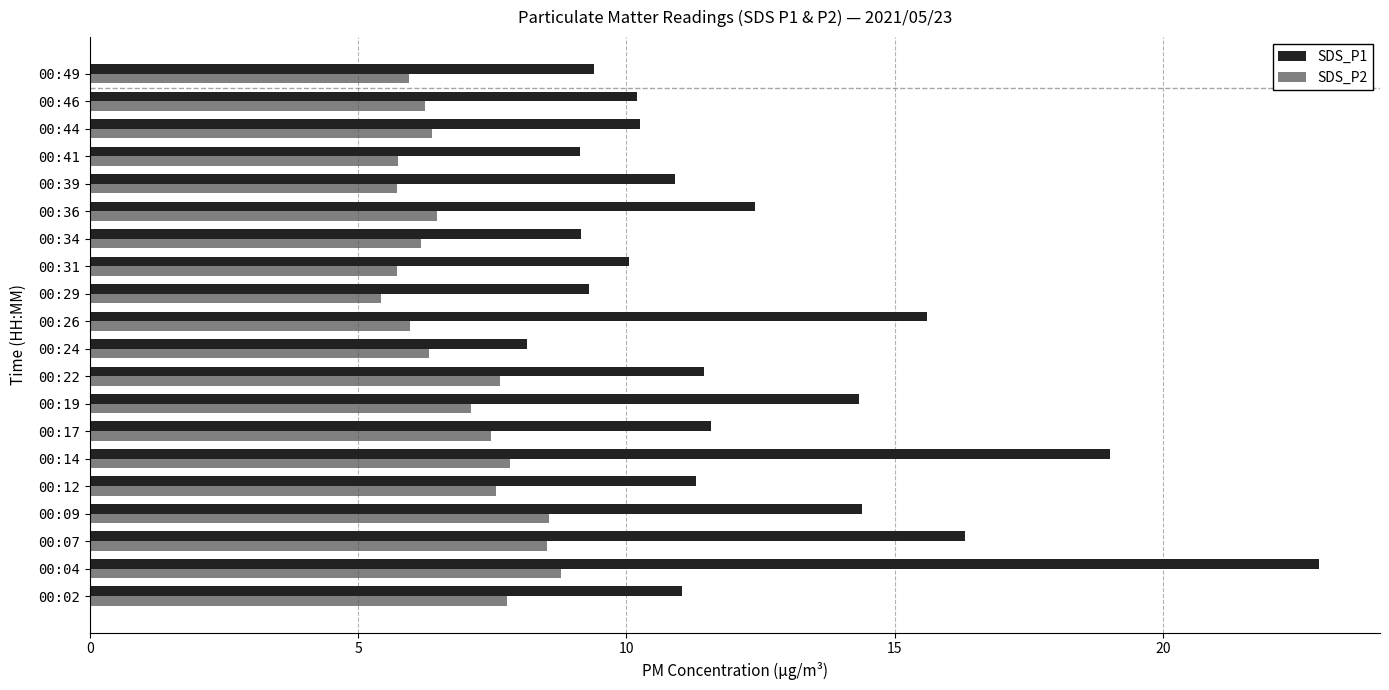

Which series has the largest range (max minus min)?

SDS_P1